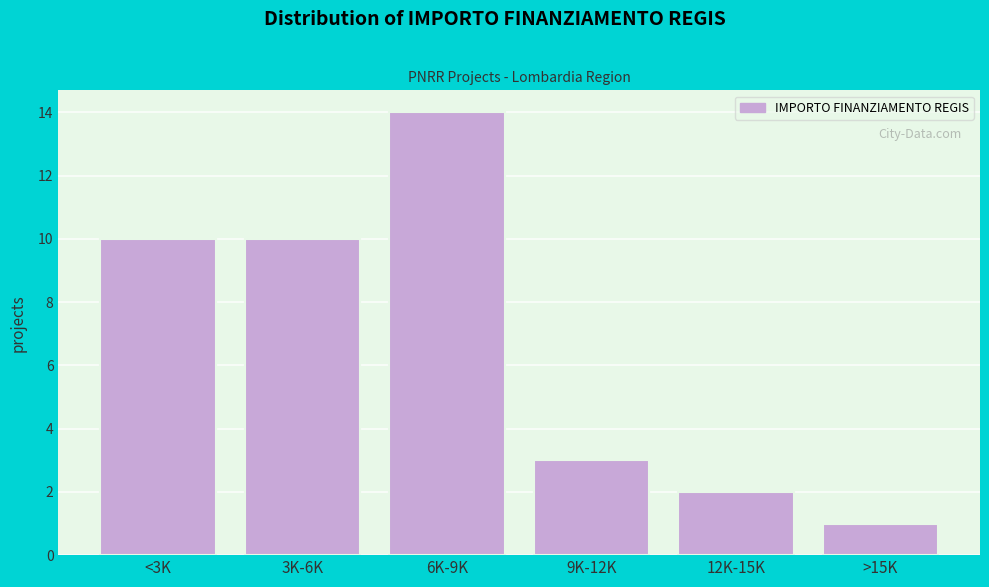

Reading left to right, extract all data points from this chart.

10	10	14	3	2	1